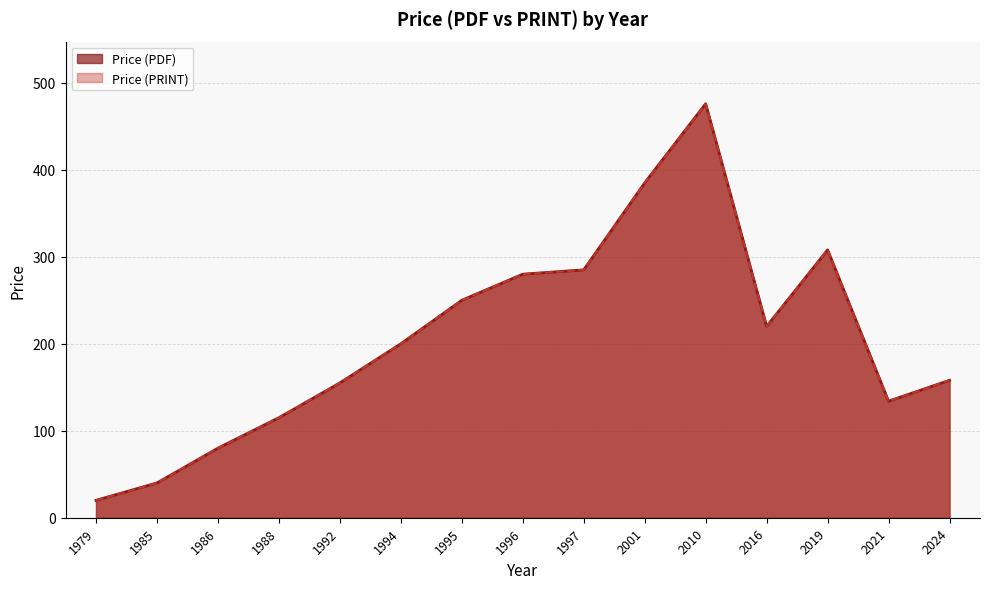

How many lines are shown in the chart?

2